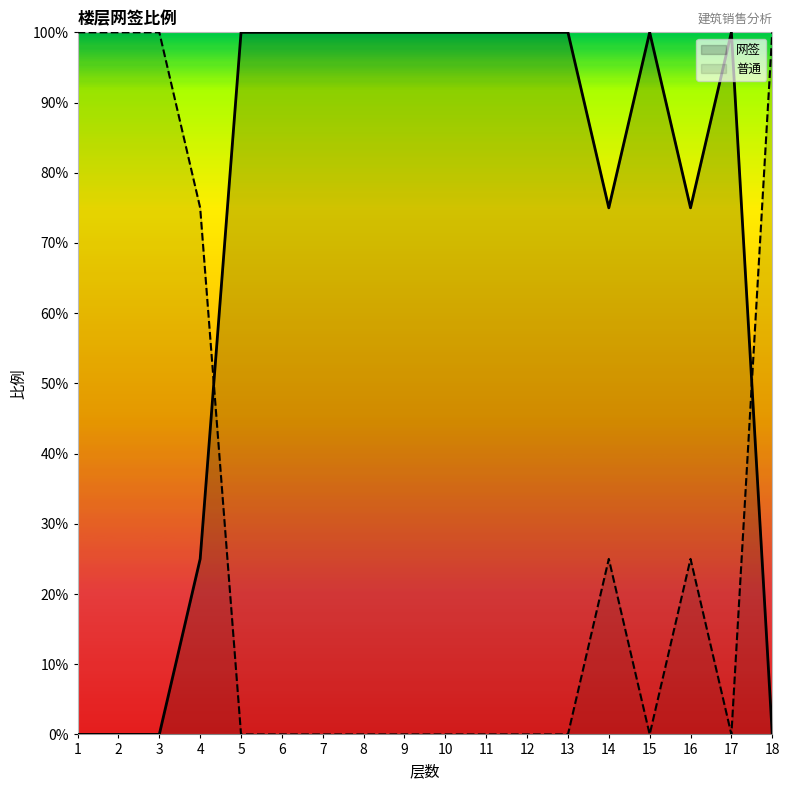

Count the values in the range 25 to 100.

14